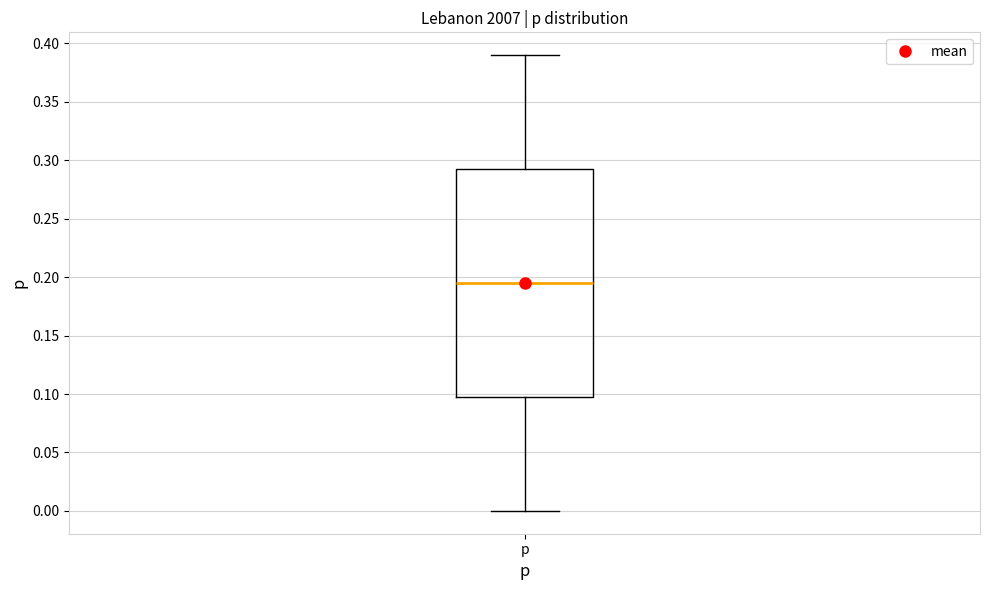

Transcribe this box plot: give where the median line is, the range the box spans, and where the two whiskers end, as read against the y-axis. The values are not printed on the chart, so give them approximately, as read against the axis.

median 0.195, box 0.100 to 0.295, whiskers 0.000 to 0.390